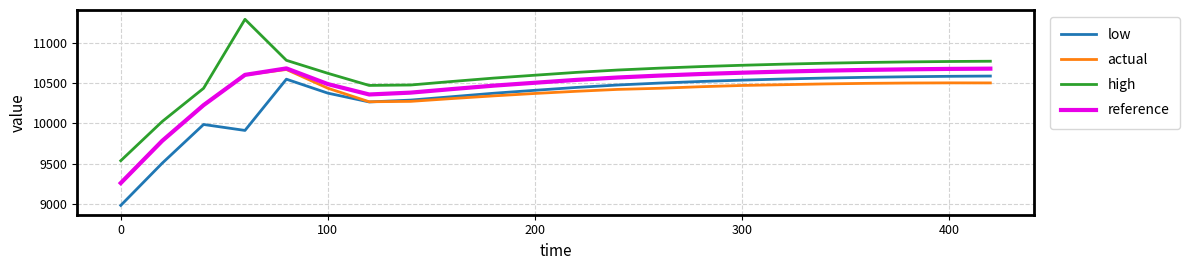

Which series has the largest total across all categories?

high